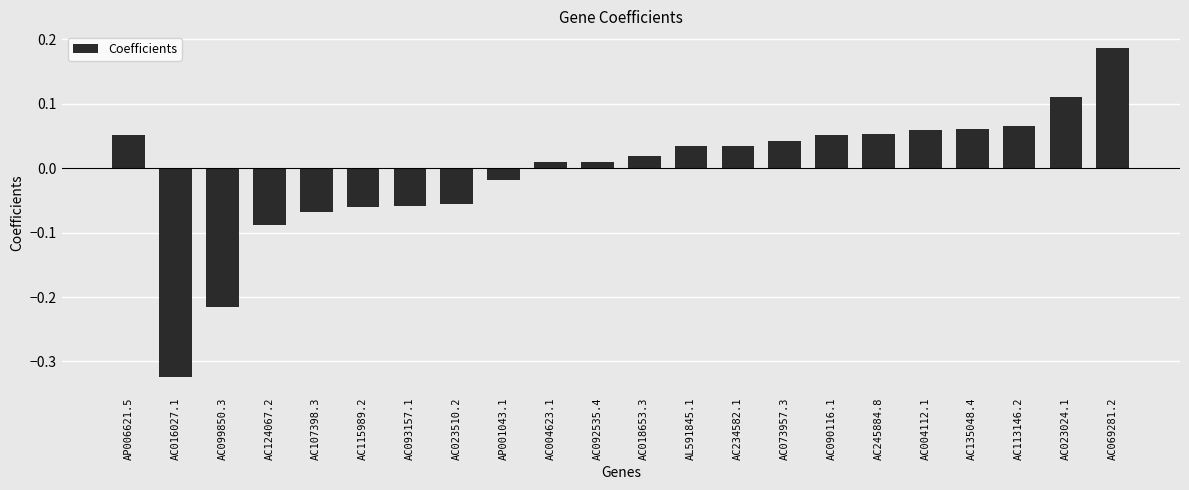

How many values are below 0?

8